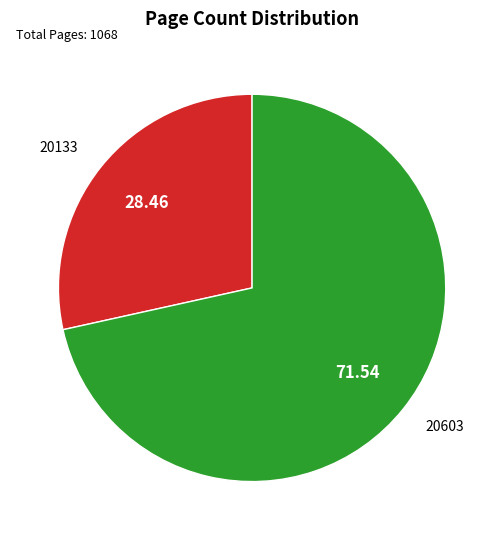

The 20133 slice represents 28% of the pie. True or false?

True